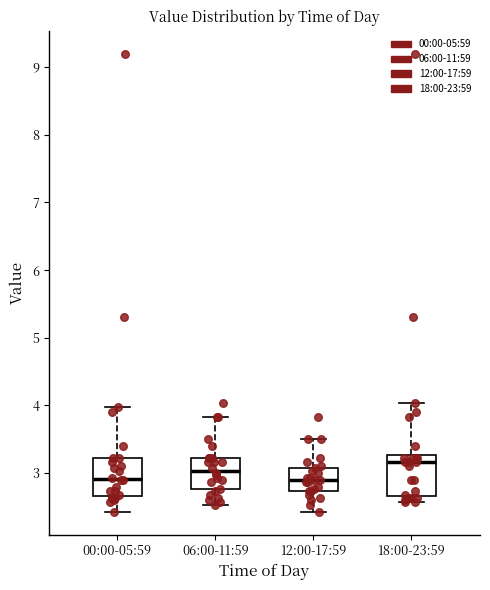

Reading left to right, read every box against the y-axis: the position of its median line, the range the box covers, and the ends of its whiskers. The values are not printed on the chart, so give them approximately, as read against the axis.

00:00-05:59: median 2.9, box 2.7 to 3.2, whiskers 2.4 to 4.0
06:00-11:59: median 3.0, box 2.8 to 3.2, whiskers 2.5 to 3.8
12:00-17:59: median 2.9, box 2.7 to 3.1, whiskers 2.4 to 3.5
18:00-23:59: median 3.2, box 2.7 to 3.3, whiskers 2.6 to 4.0